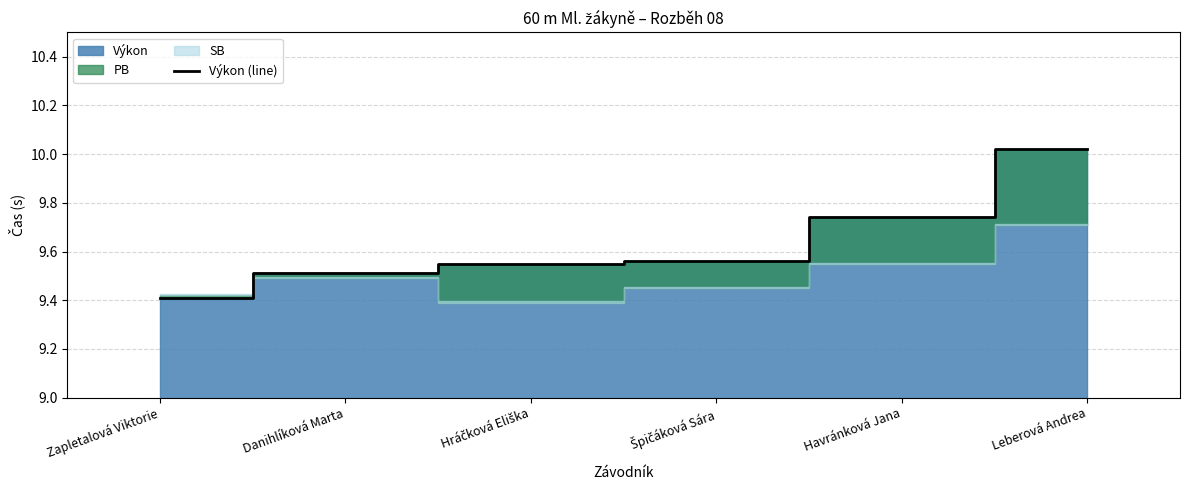

Rank the categories by value from highest to lowest.

Leberová Andrea, Havránková Jana, Špičáková Sára, Hráčková Eliška, Danihlíková Marta, Zapletalová Viktorie